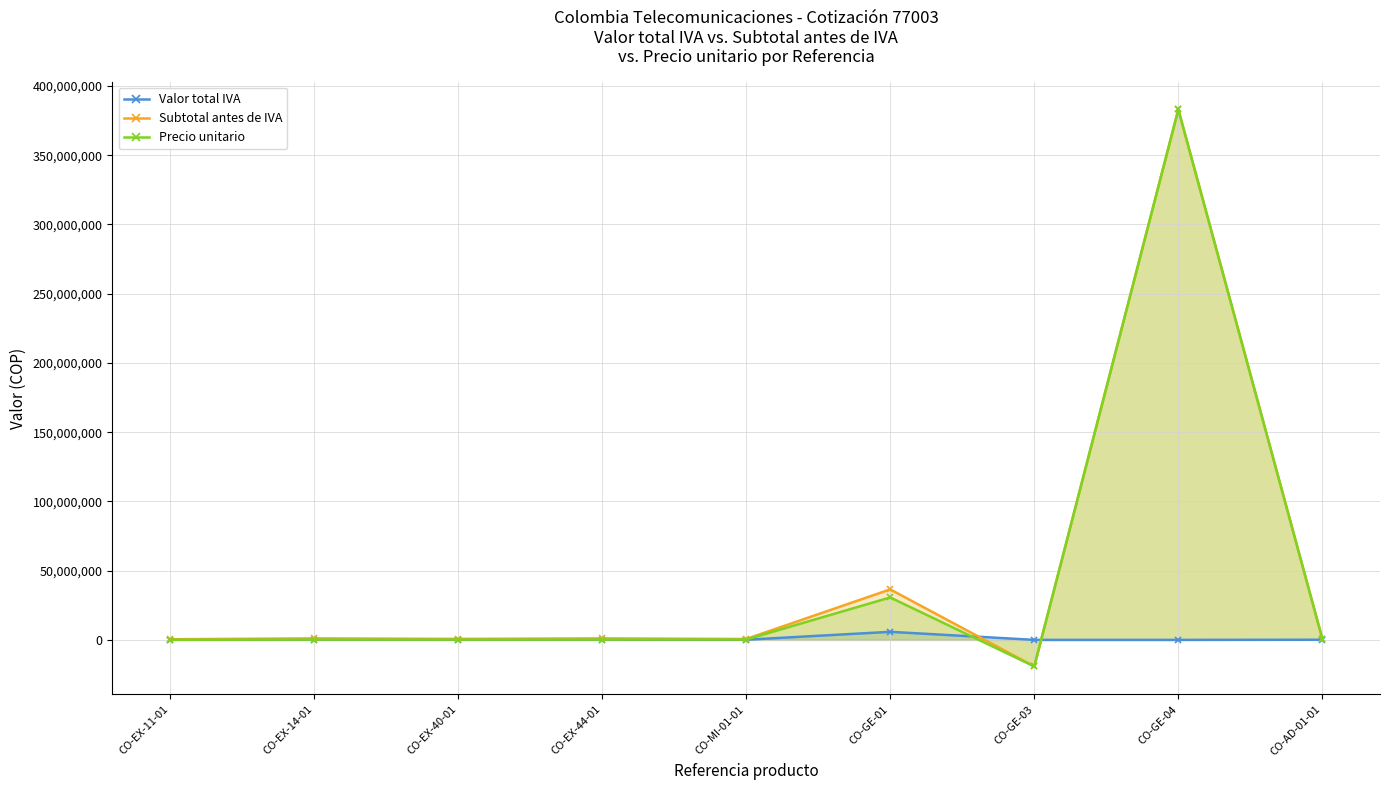

What is the difference between the maximum and second lowest values in the Precio unitario series?

382959289.4